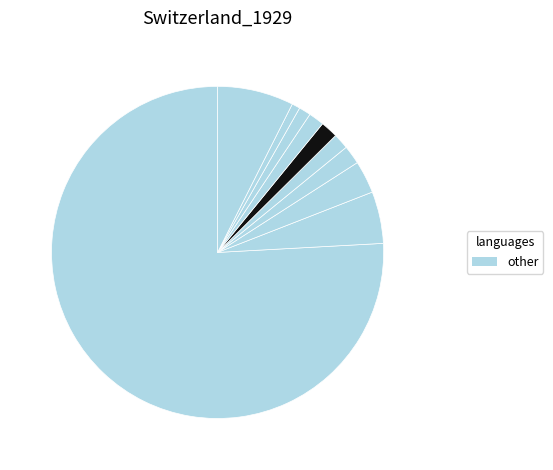

How many segments does this pie chart have?

10